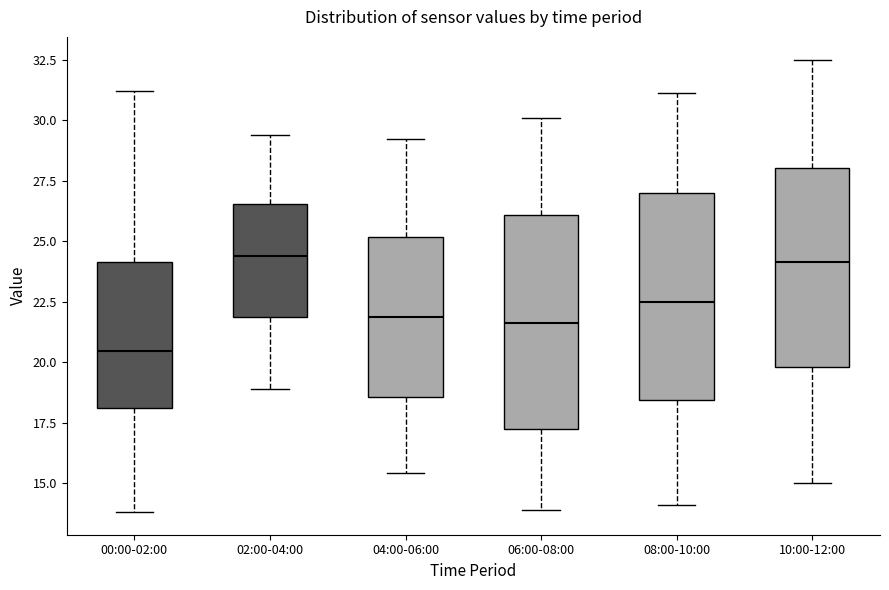

Reading left to right, transcribe this box plot: for each box, give where its median line is, the range the box spans, and where its two whiskers end, as read against the y-axis. The values are not printed on the chart, so give them approximately, as read against the axis.

00:00-02:00: median 20.5, box 18.0 to 24.0, whiskers 14.0 to 31.0
02:00-04:00: median 24.5, box 22.0 to 26.5, whiskers 19.0 to 29.5
04:00-06:00: median 22.0, box 18.5 to 25.0, whiskers 15.5 to 29.0
06:00-08:00: median 21.5, box 17.5 to 26.0, whiskers 14.0 to 30.0
08:00-10:00: median 22.5, box 18.5 to 27.0, whiskers 14.0 to 31.0
10:00-12:00: median 24.0, box 20.0 to 28.0, whiskers 15.0 to 32.5